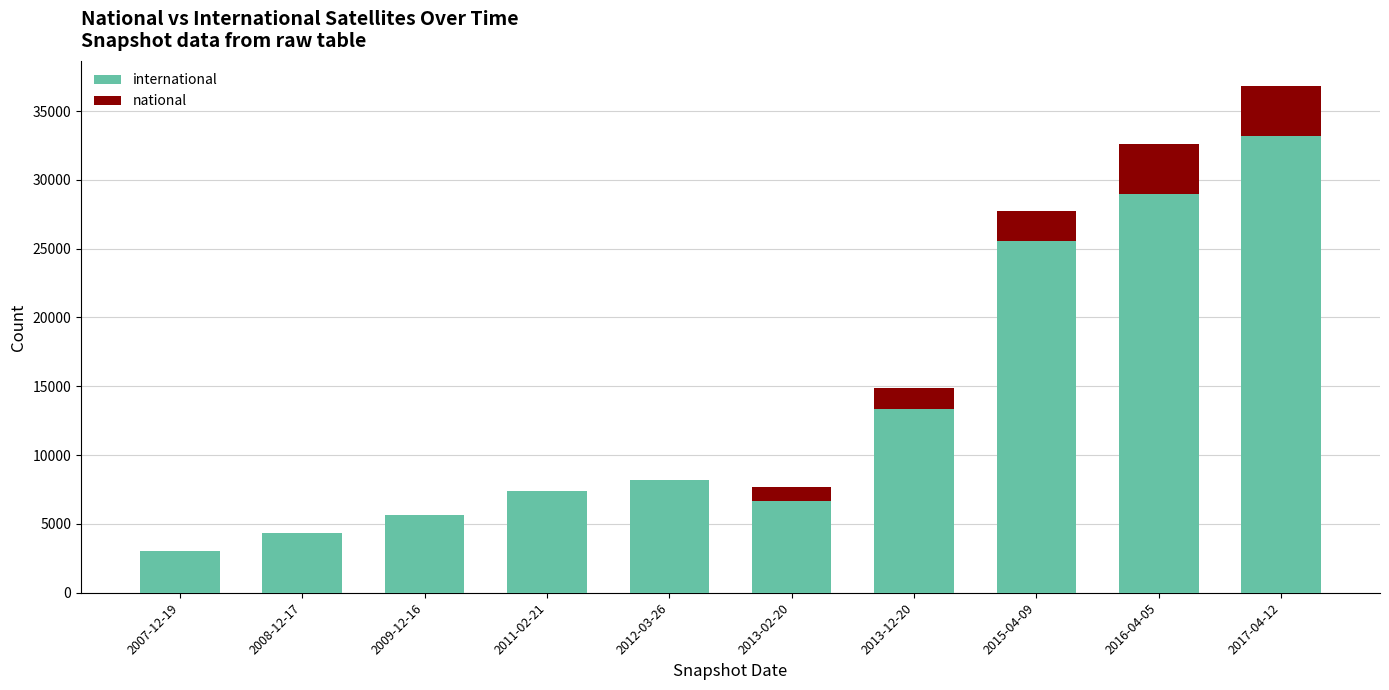

Are the bars grouped side by side (vs. stacked)?

No